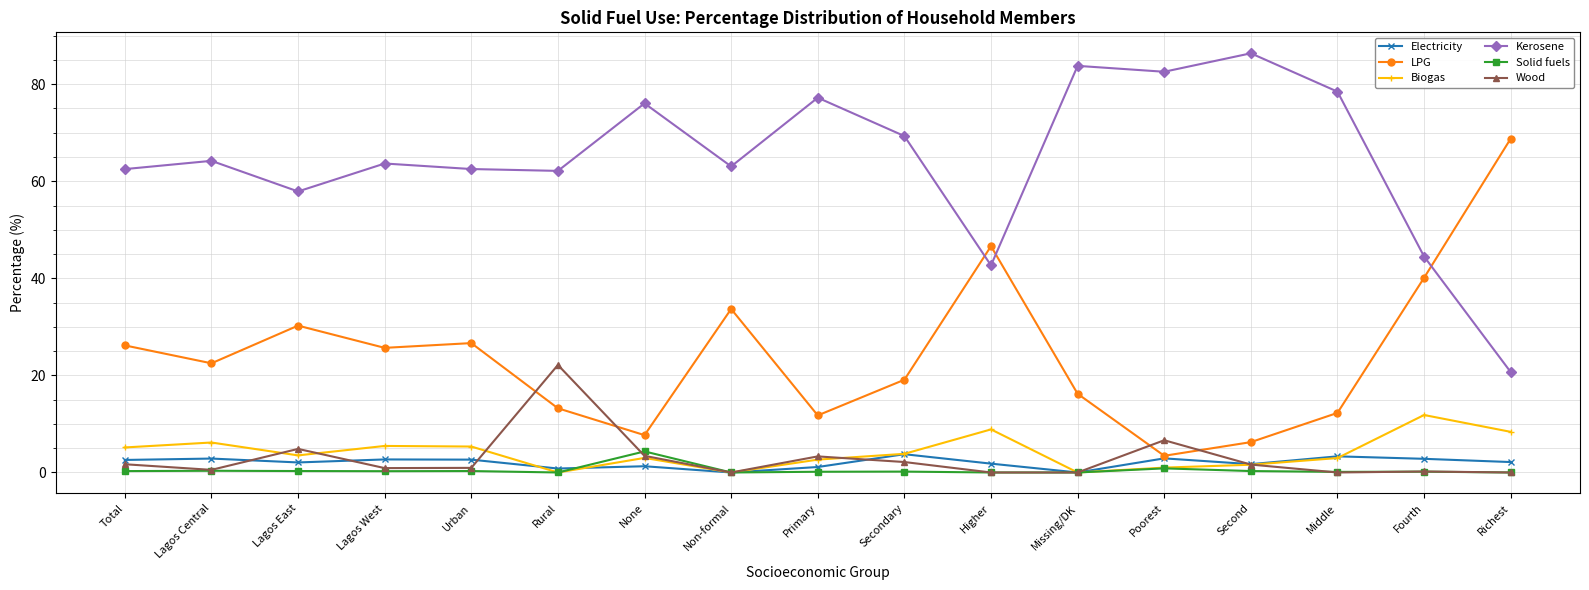

In Solid fuels, how many points are higher than both neighbors (excluding endpoints)?

6